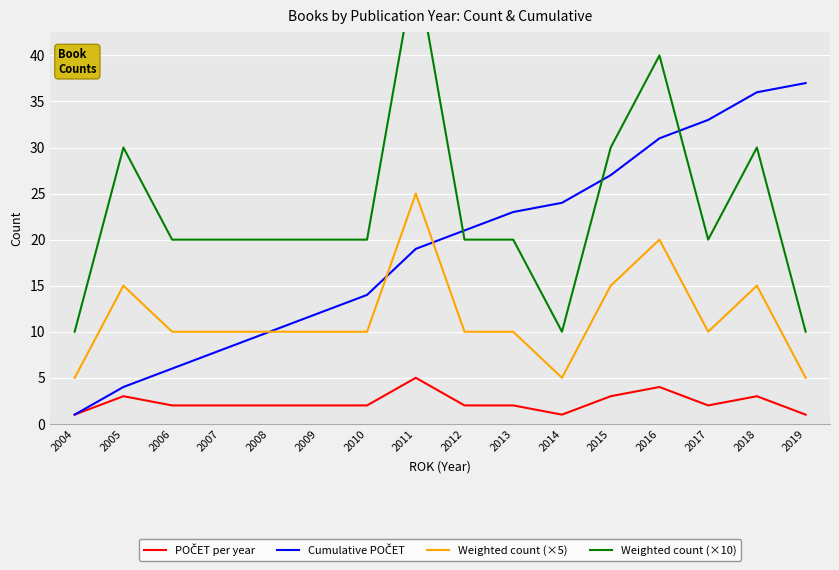

True or false: POČET per year has a value of 3 at 2018.

True